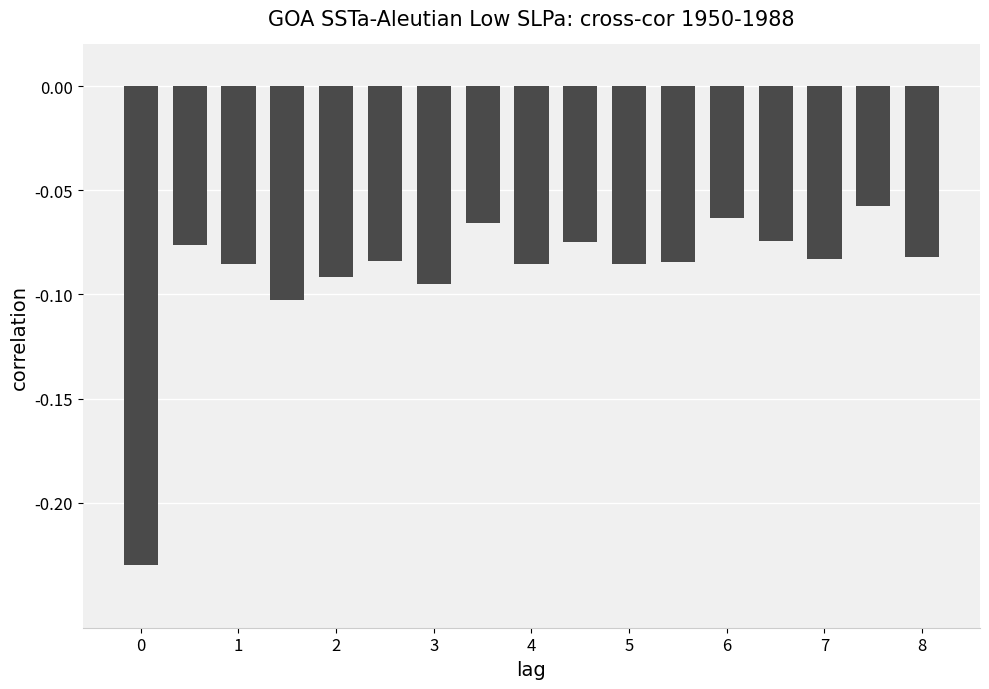

What is the sum of all values?

-1.5